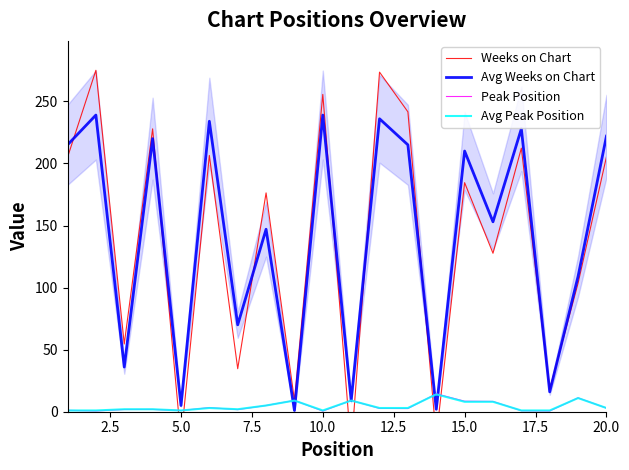

Which series has the widest spread of values?

Weeks on Chart